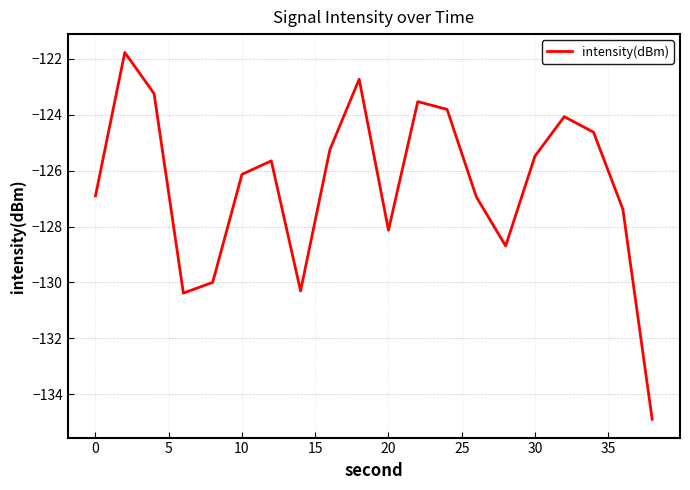

What is the difference between the maximum and minimum values?

13.1